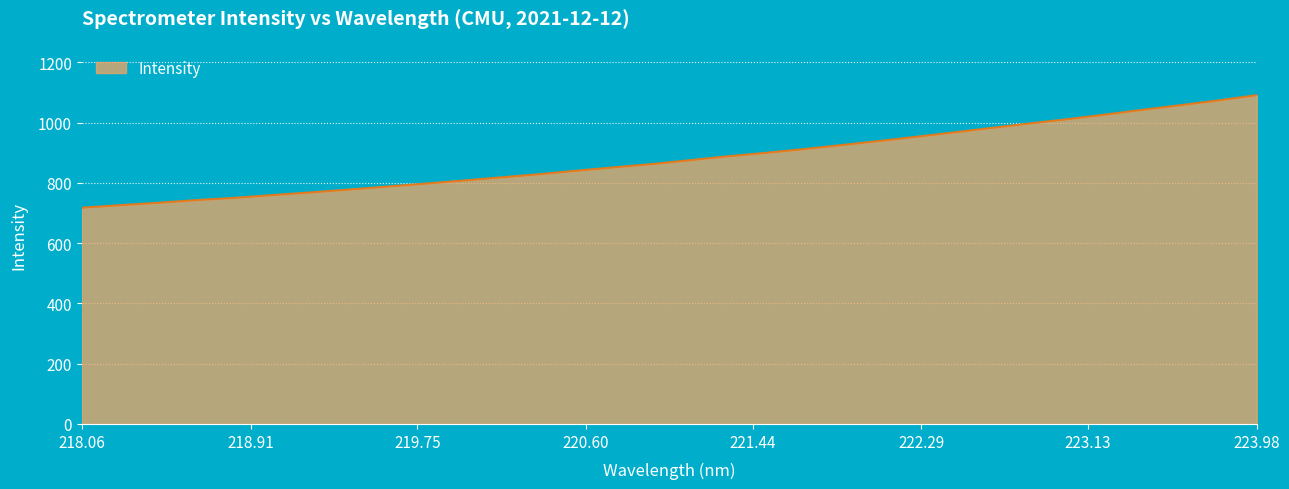

What is the maximum value shown in the chart?

1091.4